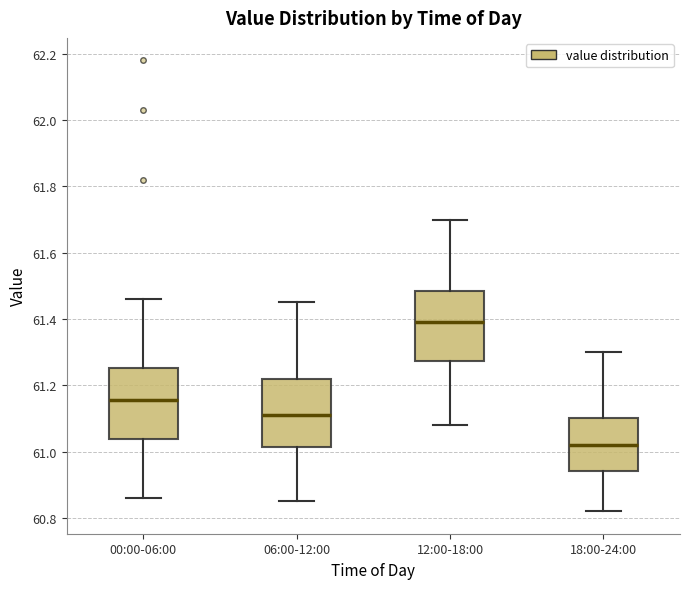

Reading left to right, transcribe this box plot: for each box, give where its median line is, the range the box spans, and where its two whiskers end, as read against the y-axis. The values are not printed on the chart, so give them approximately, as read against the axis.

00:00-06:00: median 61.16, box 61.04 to 61.26, whiskers 60.86 to 61.46
06:00-12:00: median 61.12, box 61.02 to 61.22, whiskers 60.86 to 61.46
12:00-18:00: median 61.40, box 61.28 to 61.48, whiskers 61.08 to 61.70
18:00-24:00: median 61.02, box 60.94 to 61.10, whiskers 60.82 to 61.30